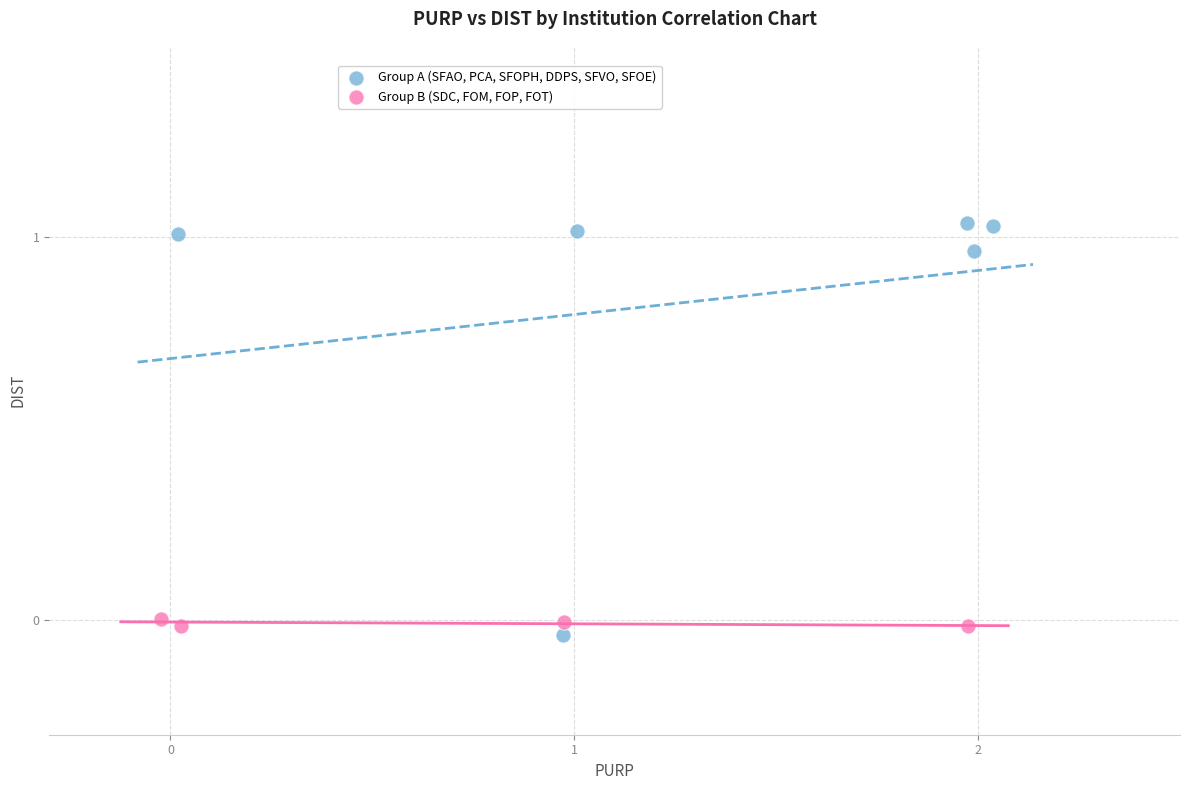

What are all the series names shown in the legend?

Group A (SFAO, PCA, SFOPH, DDPS, SFVO, SFOE), Group B (SDC, FOM, FOP, FOT)